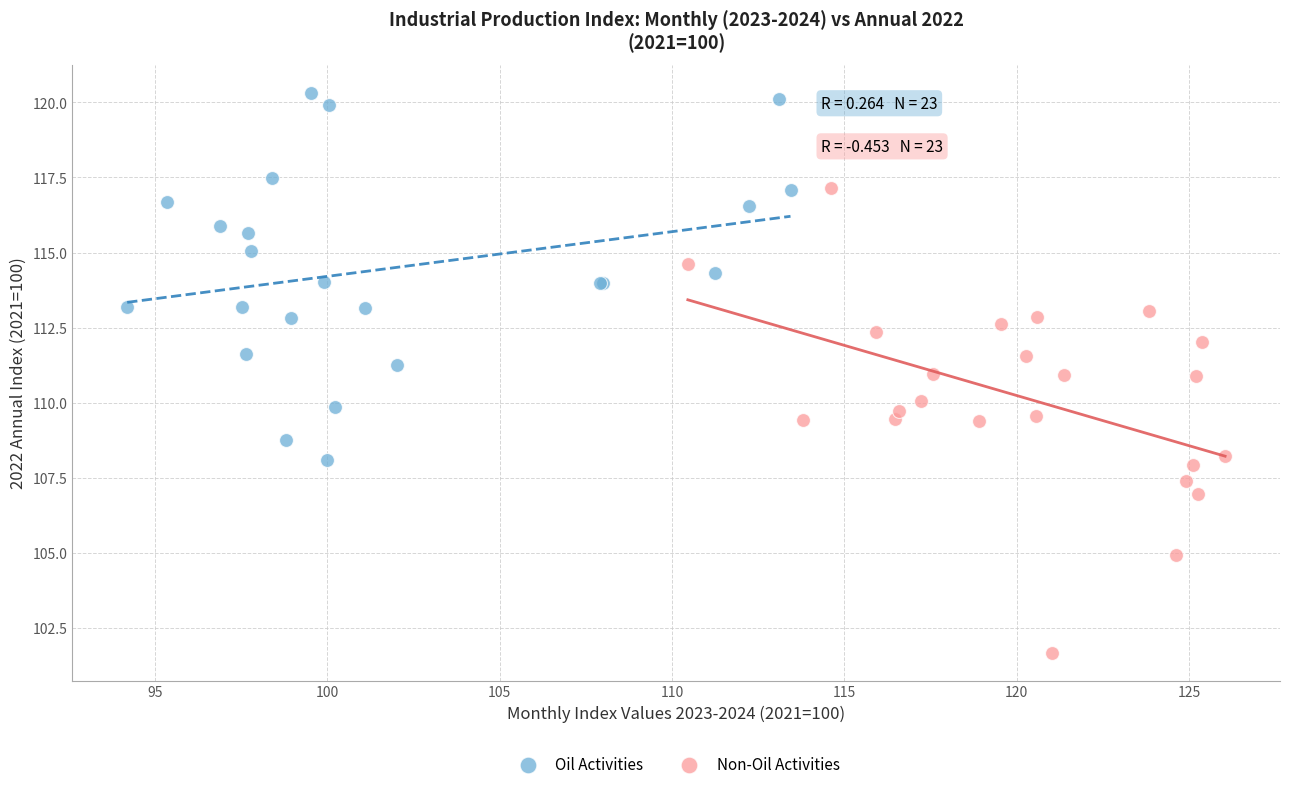

Which series contains the lowest Y value?

Non-Oil Activities